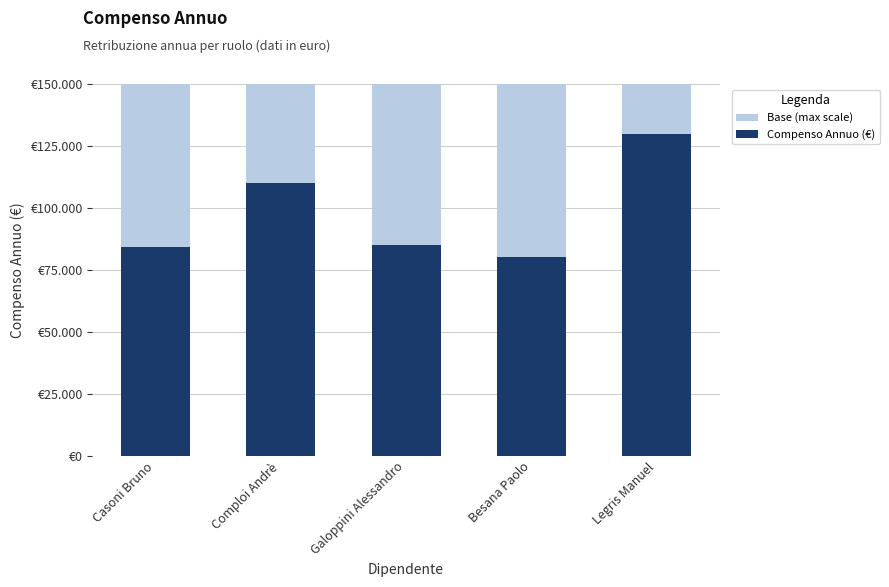

Rank the series at Casoni Bruno from lowest to highest value.

Compenso Annuo (€), Base (max scale)